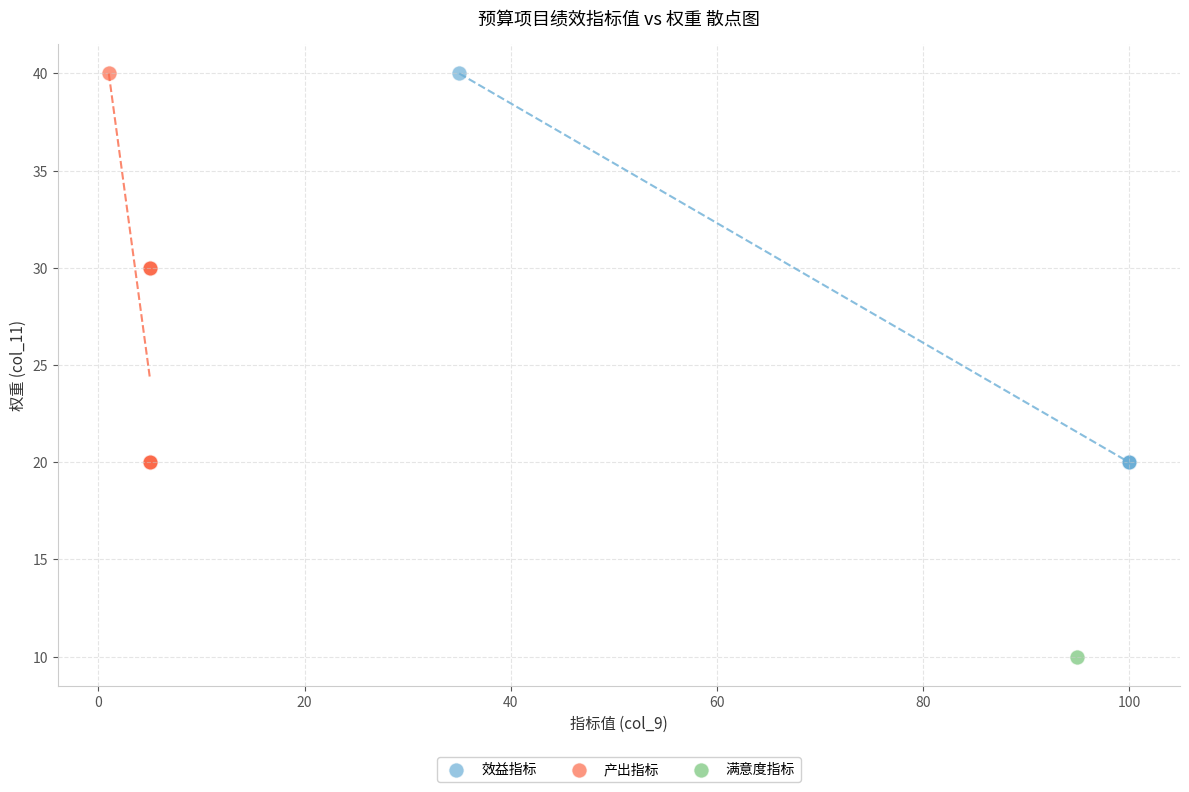

What are all the series names shown in the legend?

效益指标, 产出指标, 满意度指标